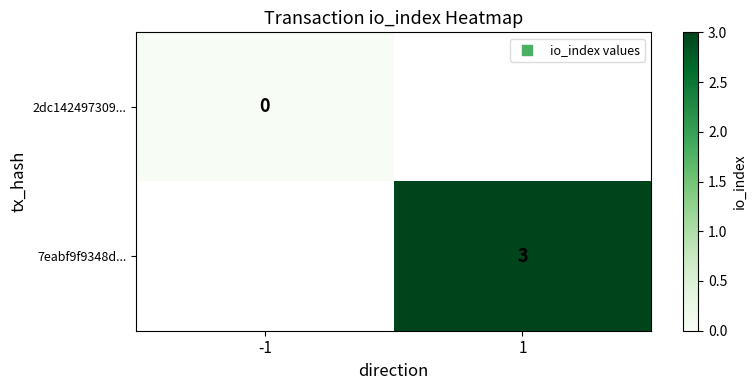

At which category does the chart reach its peak across all series?

1